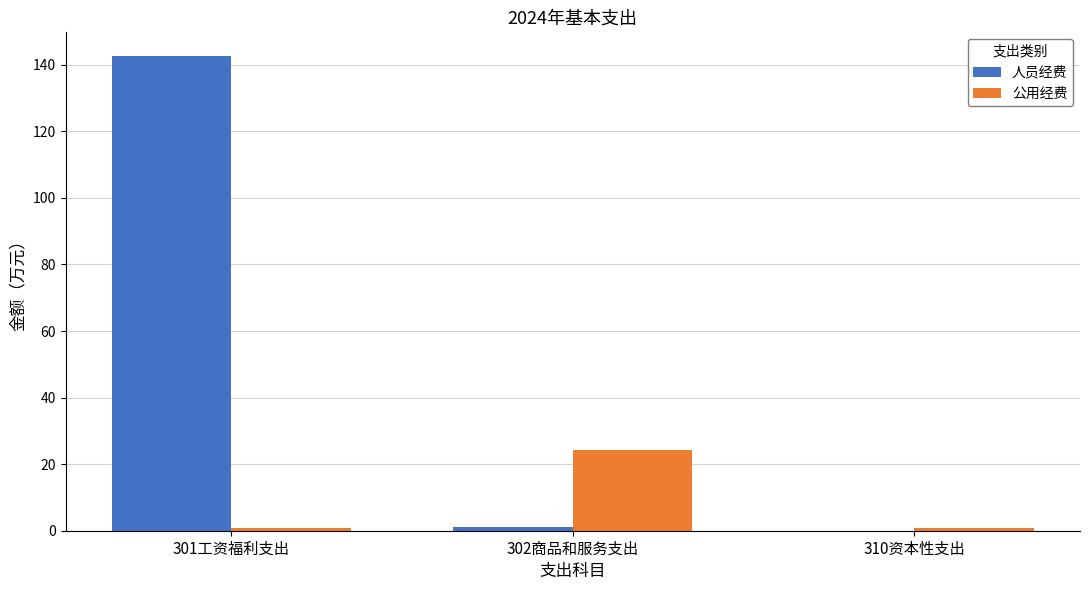

At which label is 公用经费 closest to 12?

301工资福利支出